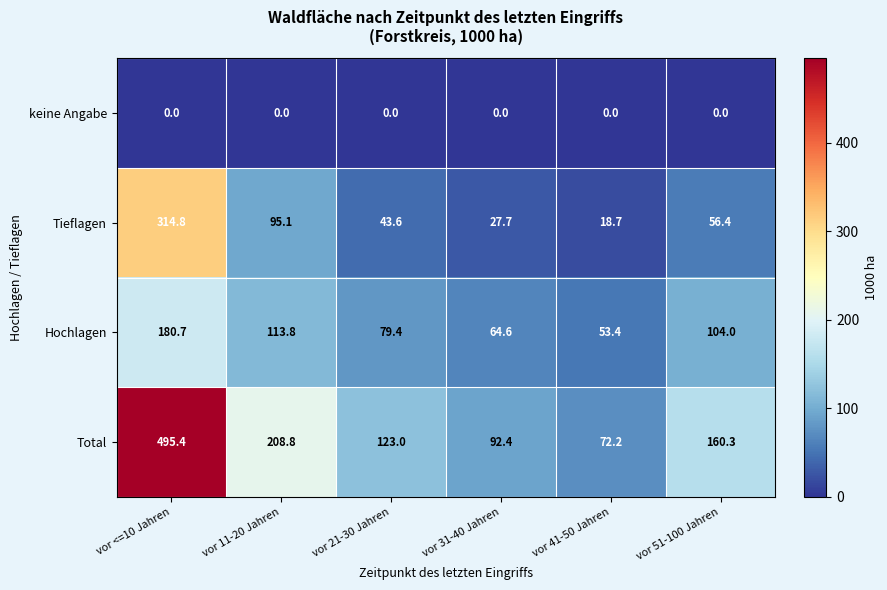

Which series has the largest range (max minus min)?

Total